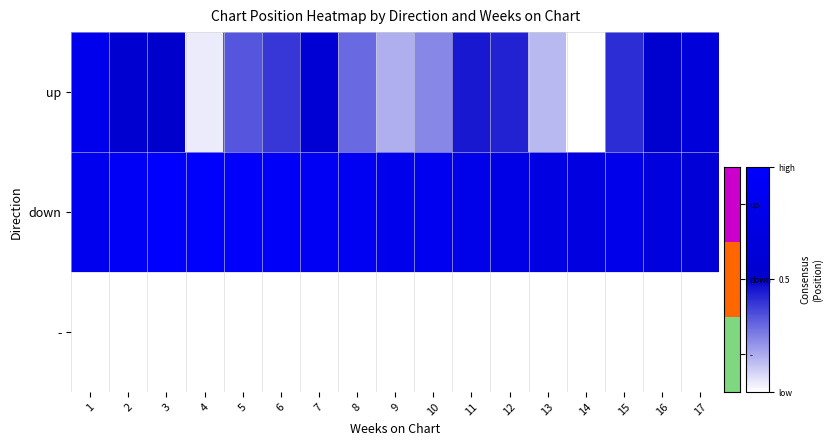

At how many categories does at least one series exceed 0?

17